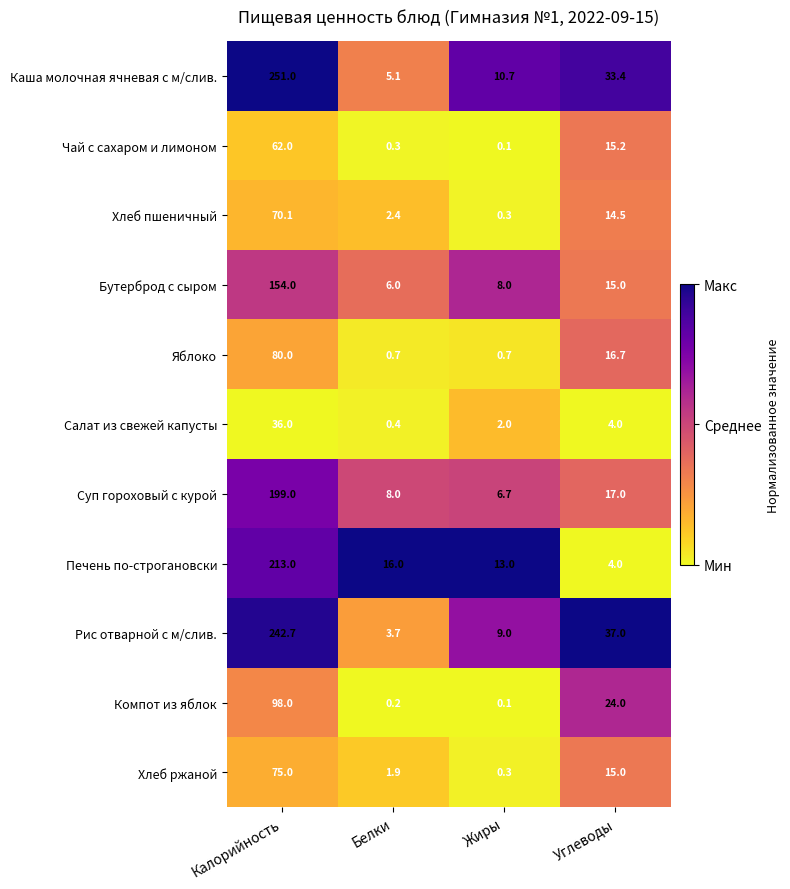

Where is Компот из яблок nearest to the value 49?

Углеводы